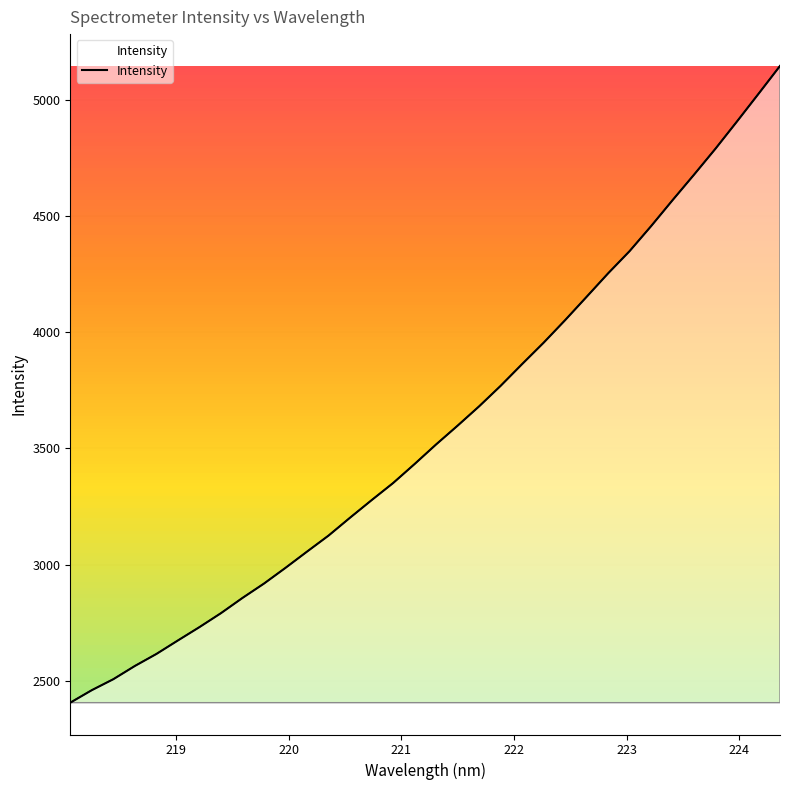

What is the difference between the maximum and minimum values?

2738.4